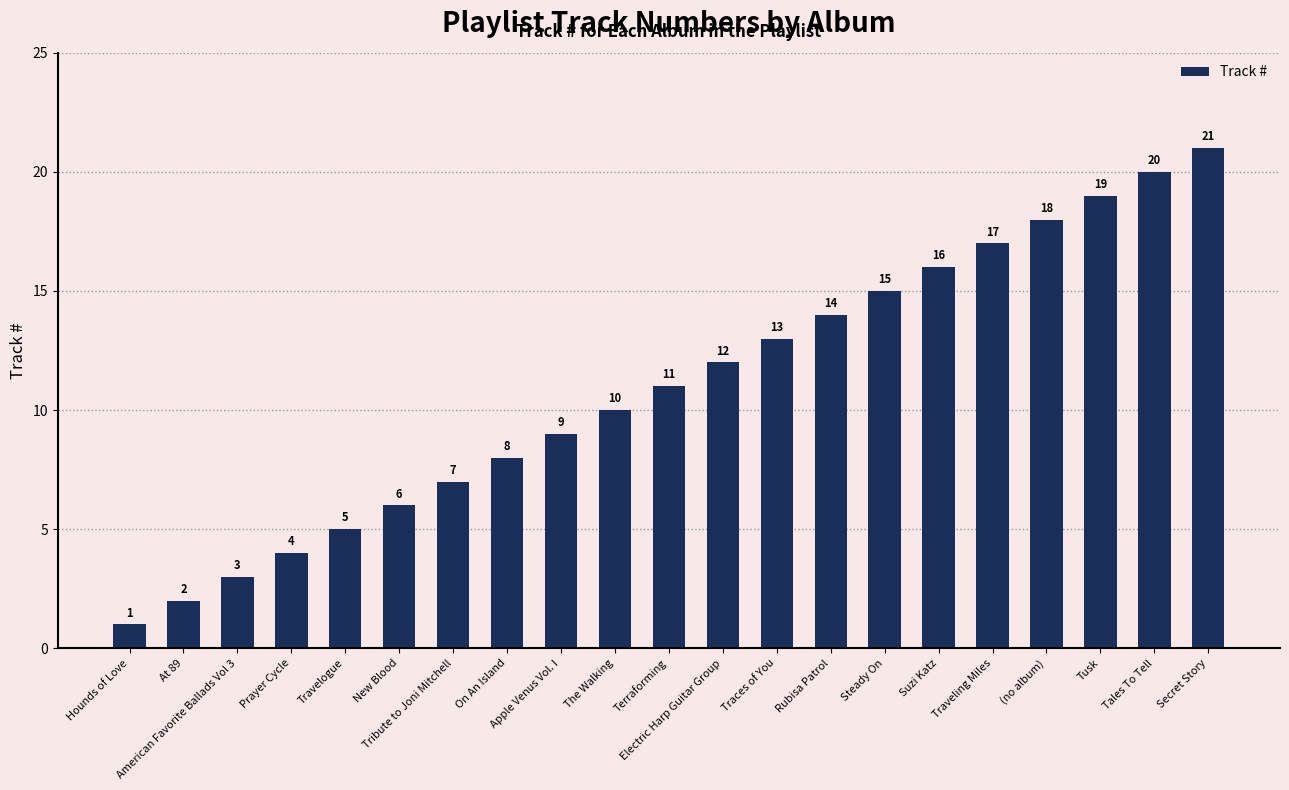

Reading left to right, list all the values displayed in this chart.

1	2	3	4	5	6	7	8	9	10	11	12	13	14	15	16	17	18	19	20	21